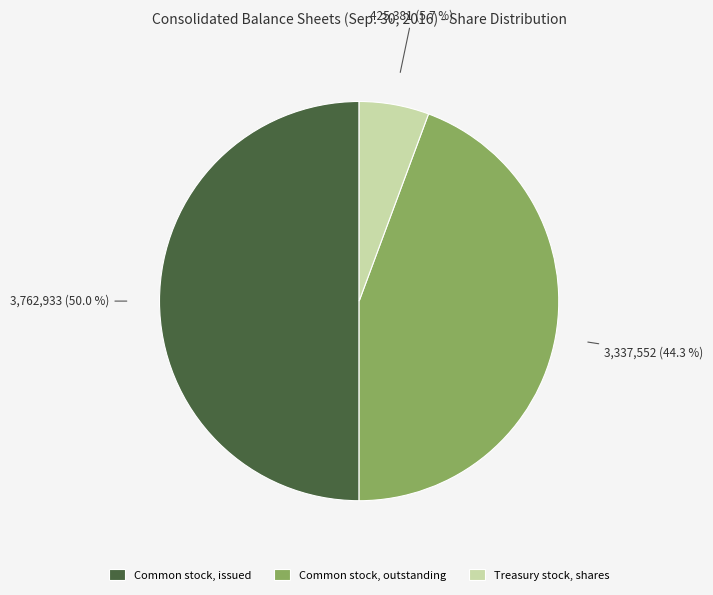

How many slices are in this pie chart?

3